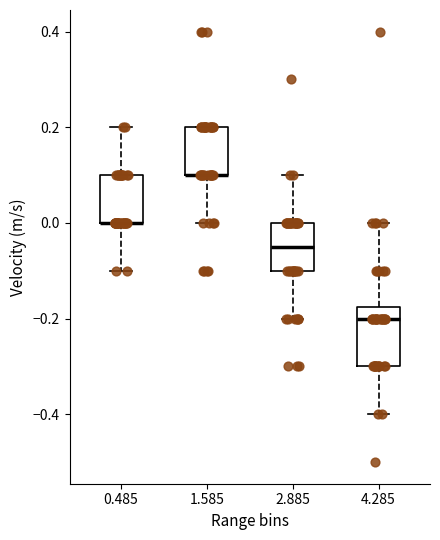

Comparing the boxes themselves (not the whiskers), which one is the tallest?

4.285